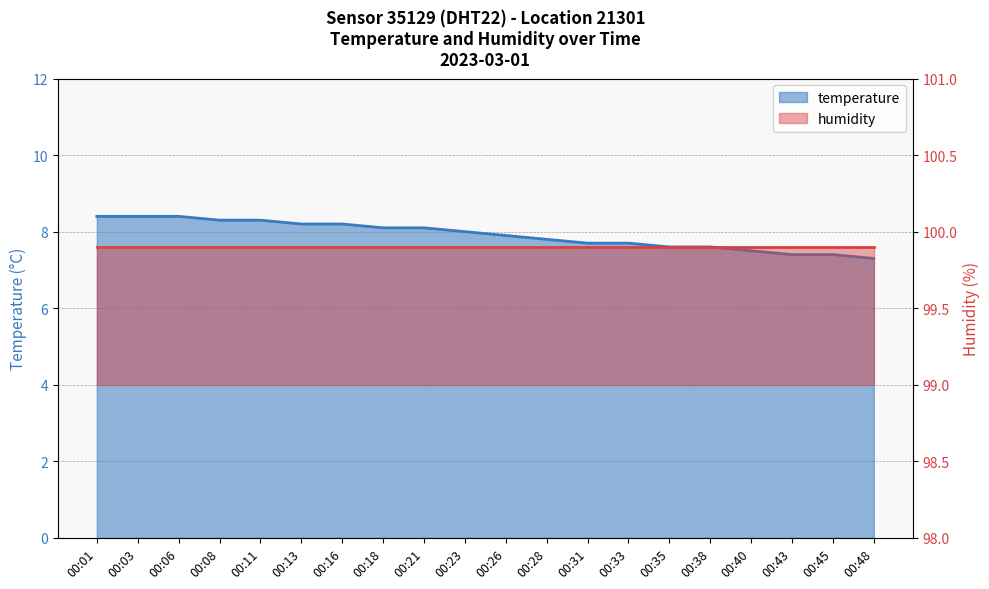

Rank the categories by value from lowest to highest.

00:48, 00:43, 00:45, 00:40, 00:35, 00:38, 00:31, 00:33, 00:28, 00:26, 00:23, 00:18, 00:21, 00:13, 00:16, 00:08, 00:11, 00:01, 00:03, 00:06